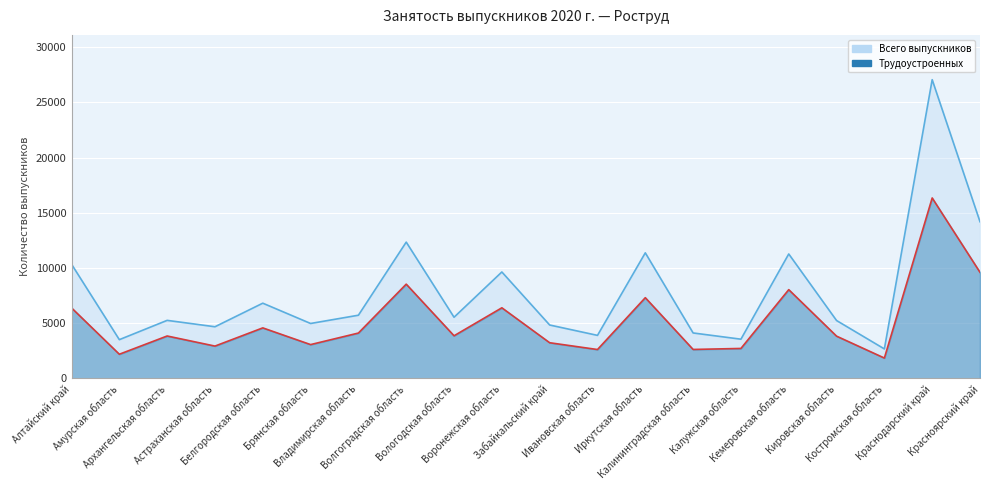

What are all the series names shown in the legend?

Всего выпускников, Трудоустроенных